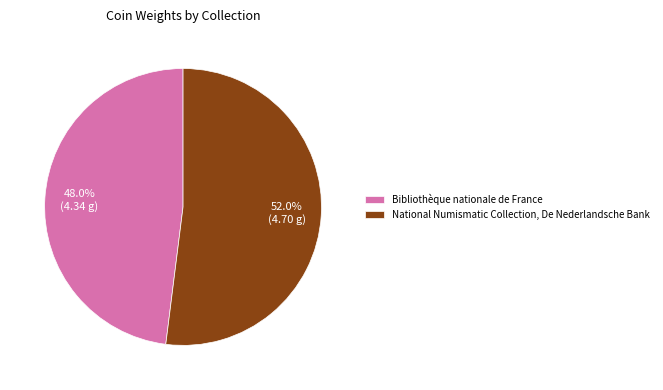

How many slices are in this pie chart?

2